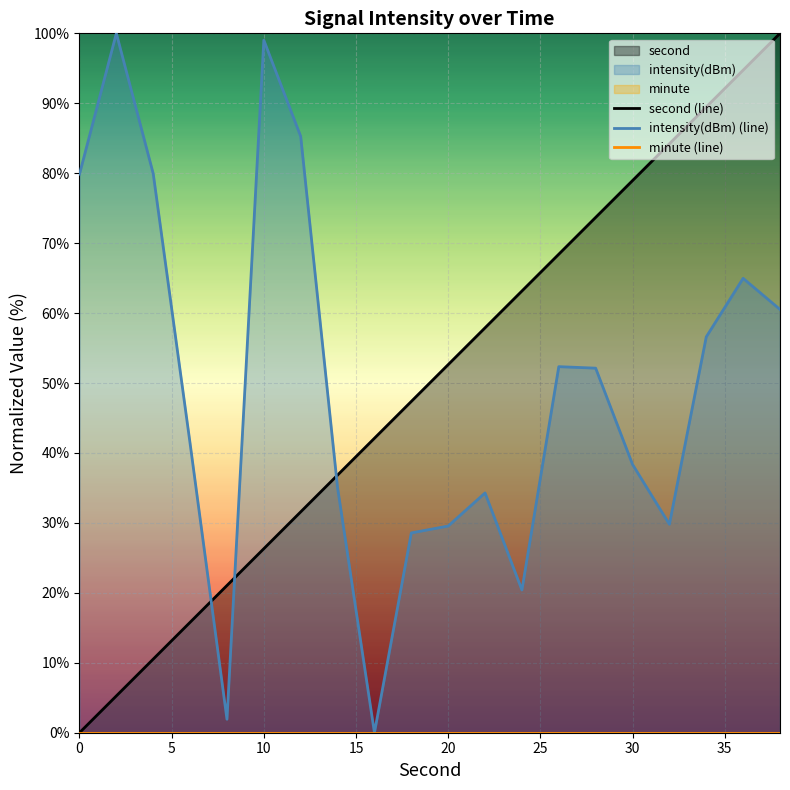

What is the maximum value for second (line)?

100.0